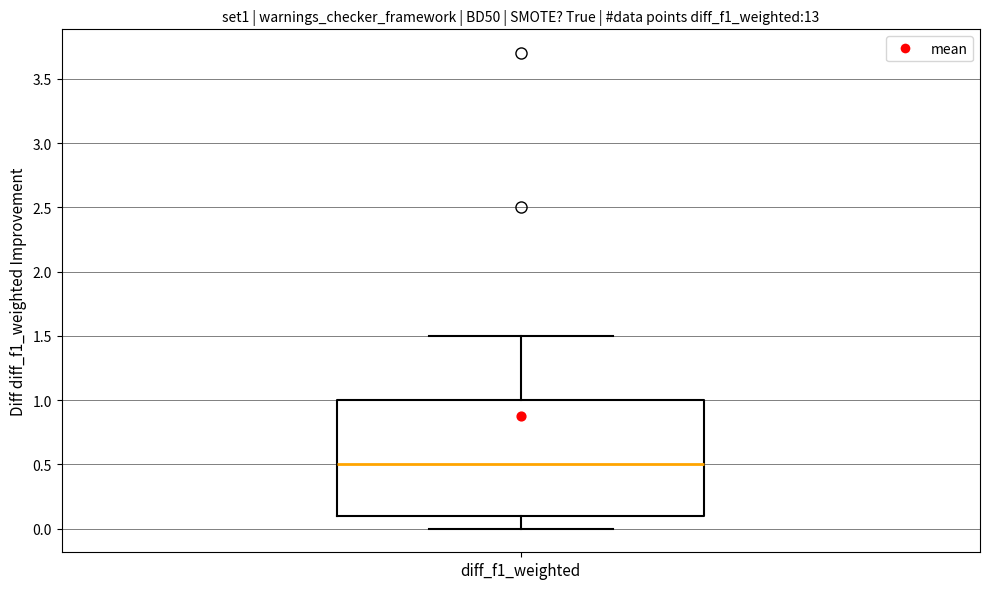

Transcribe this box plot: give where the median line is, the range the box spans, and where the two whiskers end, as read against the y-axis. The values are not printed on the chart, so give them approximately, as read against the axis.

median 0.5, box 0.1 to 1.0, whiskers 0.0 to 1.5